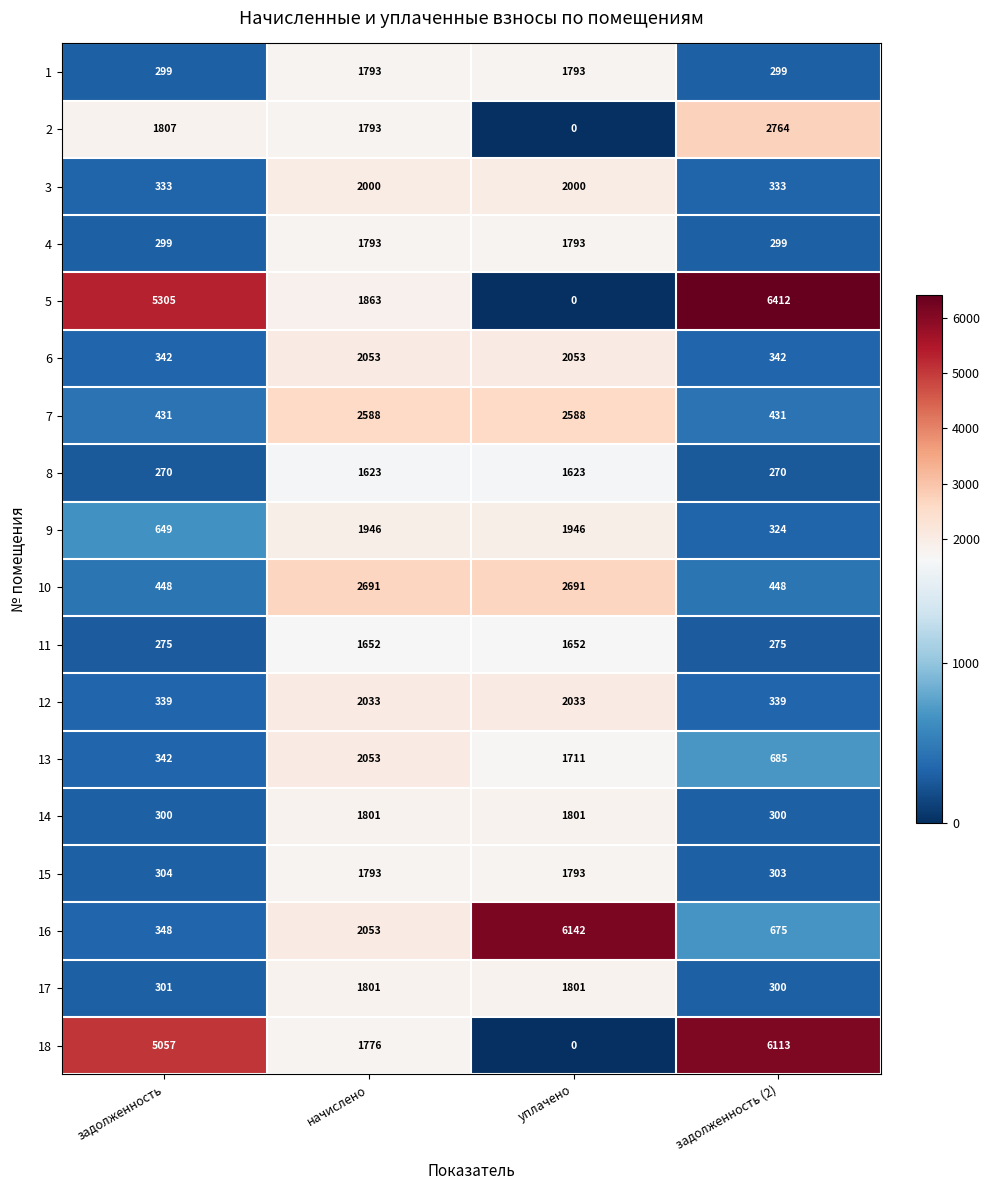

What is the spread (max minus min) of values at уплачено?

6142